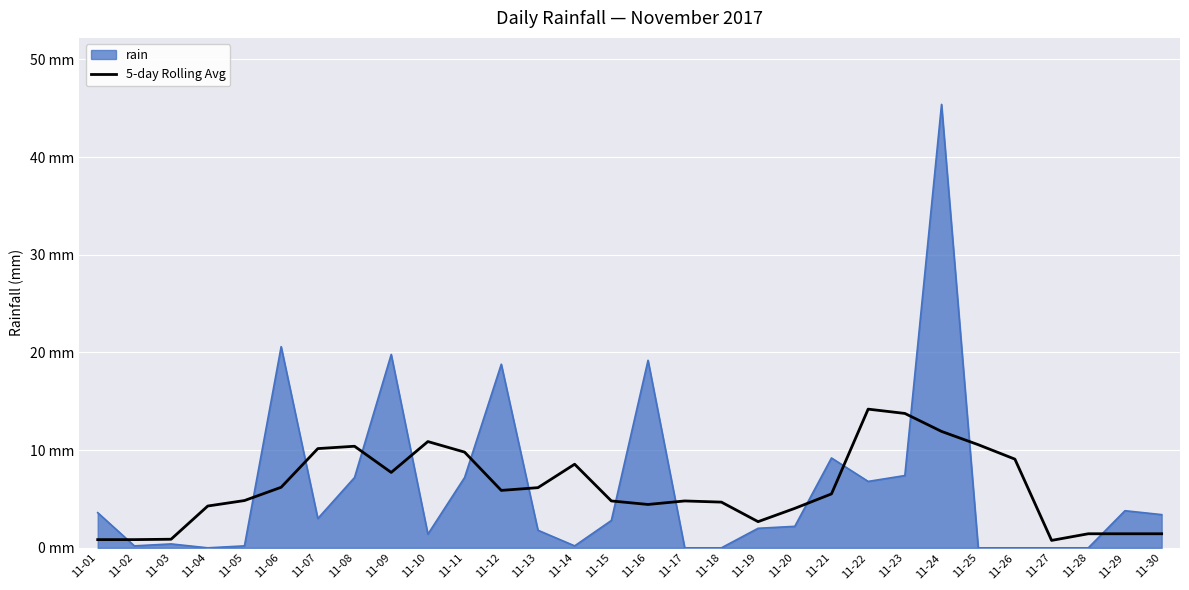

What are all the series names shown in the legend?

rain, 5-day Rolling Avg